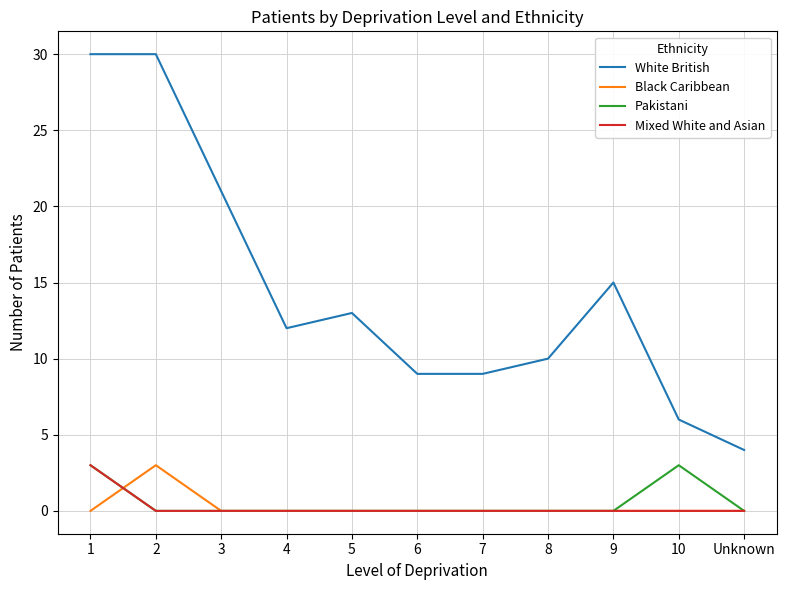

What position from the right is Unknown?

1